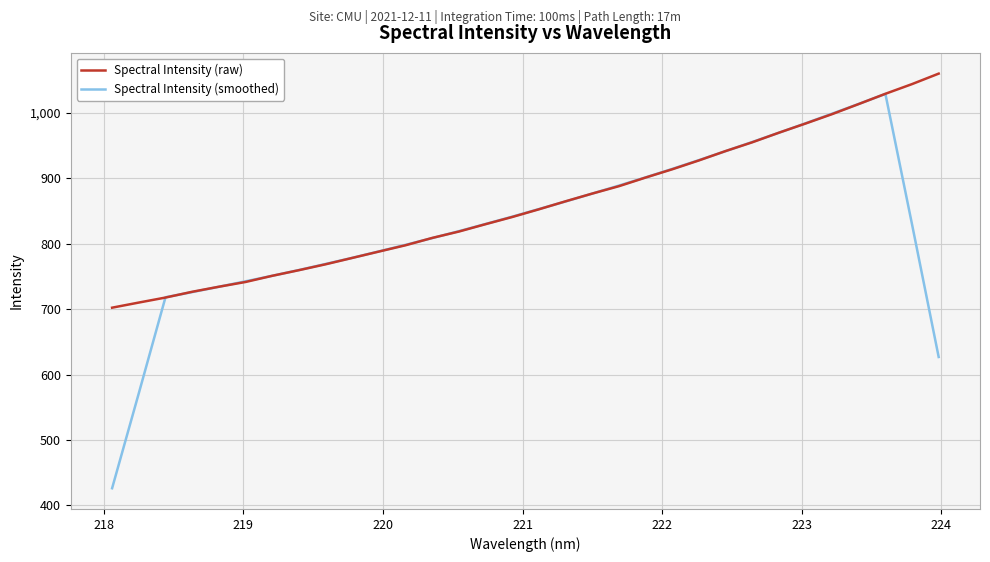

List the series in order of their peak value, highest first.

Spectral Intensity (raw), Spectral Intensity (smoothed)